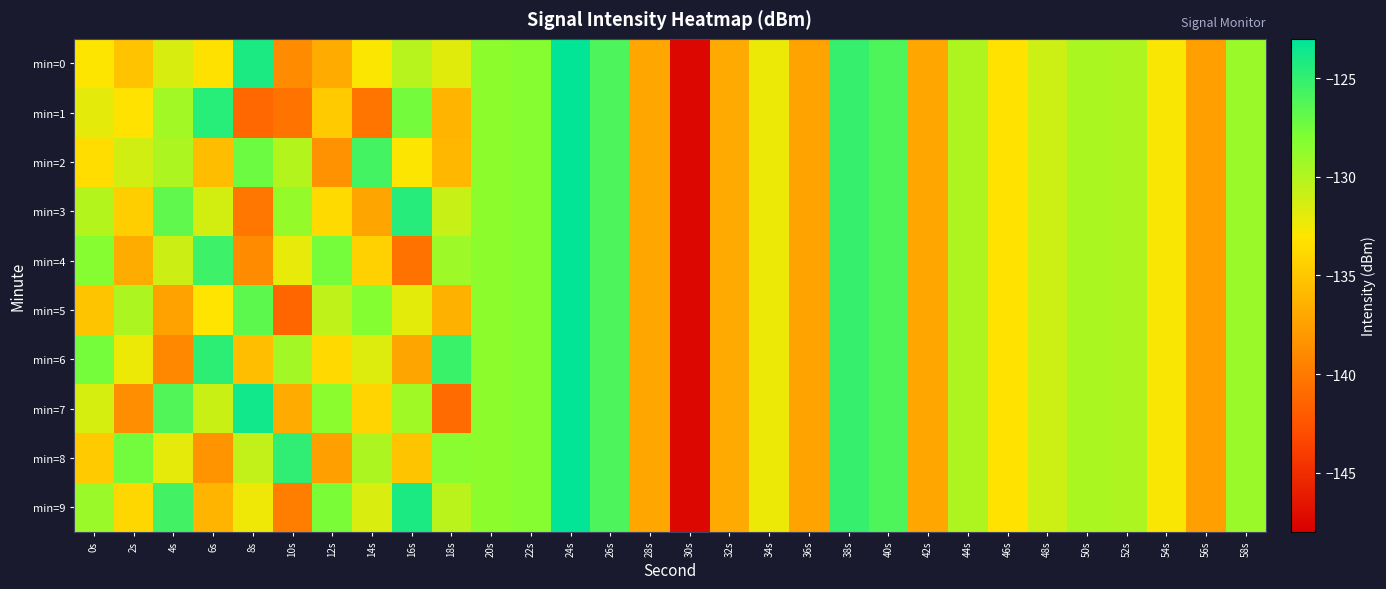

What is the total value across all series at 36s?

-1373.0